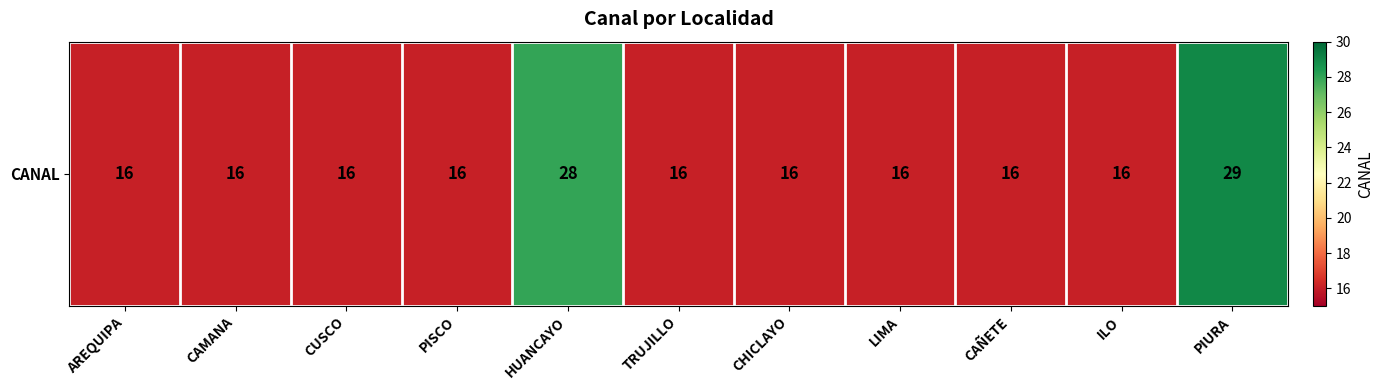

The chart shows a value of 16 at TRUJILLO. True or false?

True